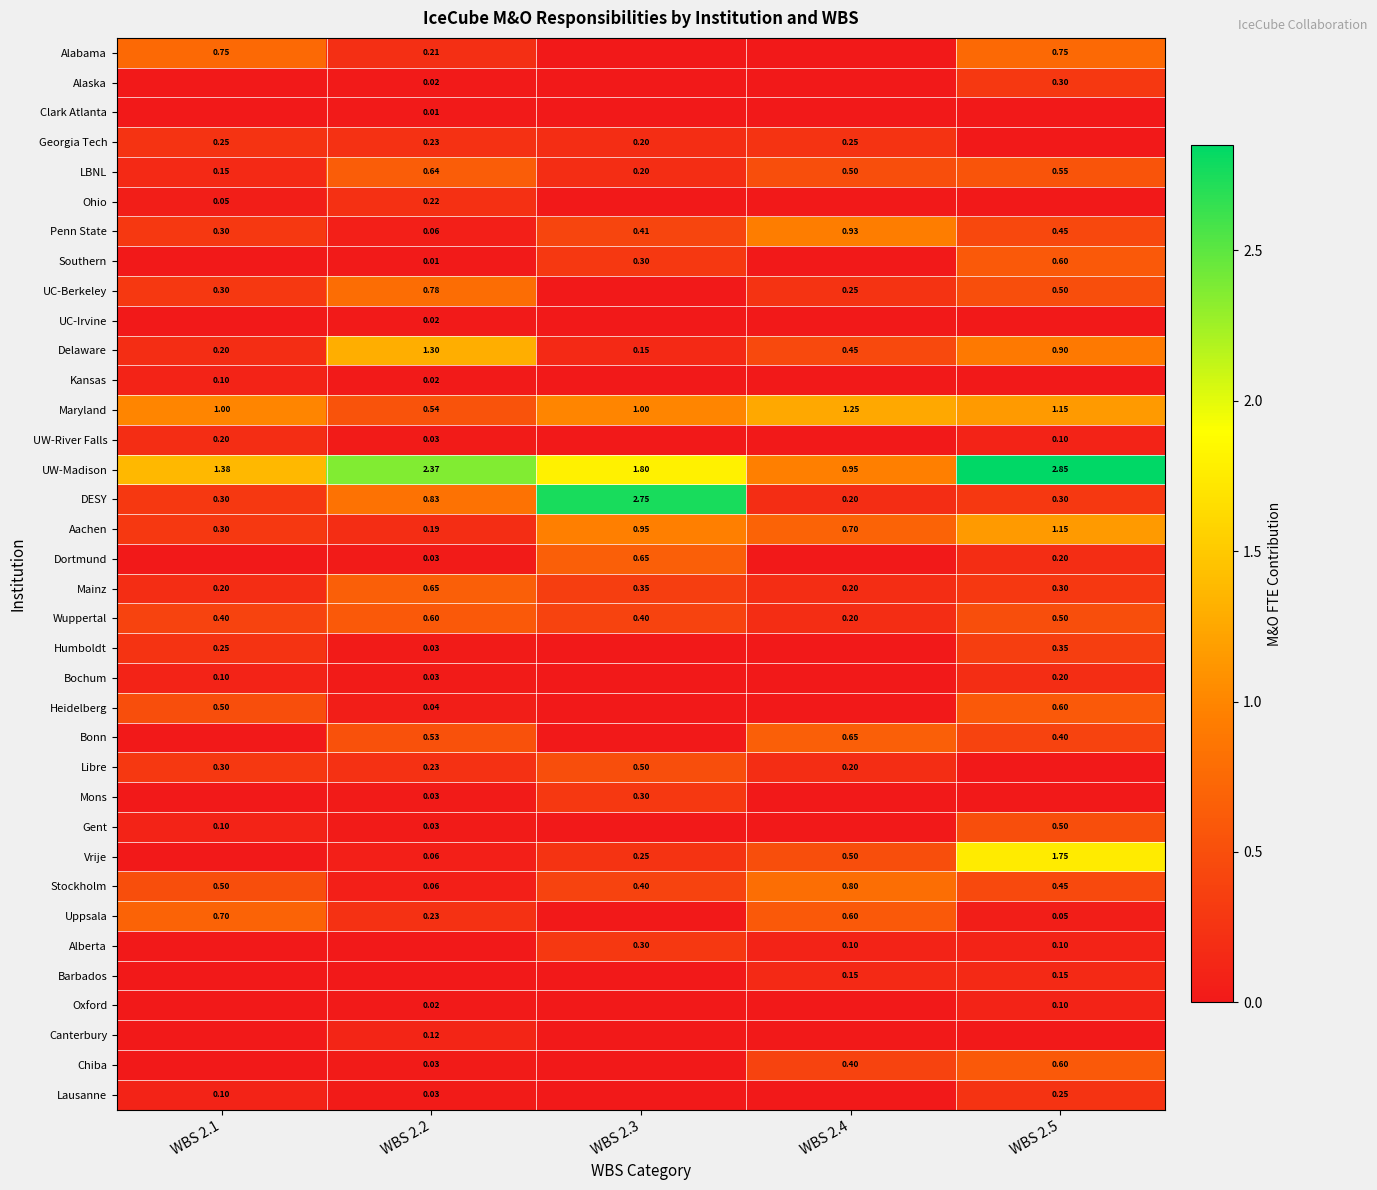

True or false: UC-Irvine has a value of 0.0 at WBS 2.4.

True